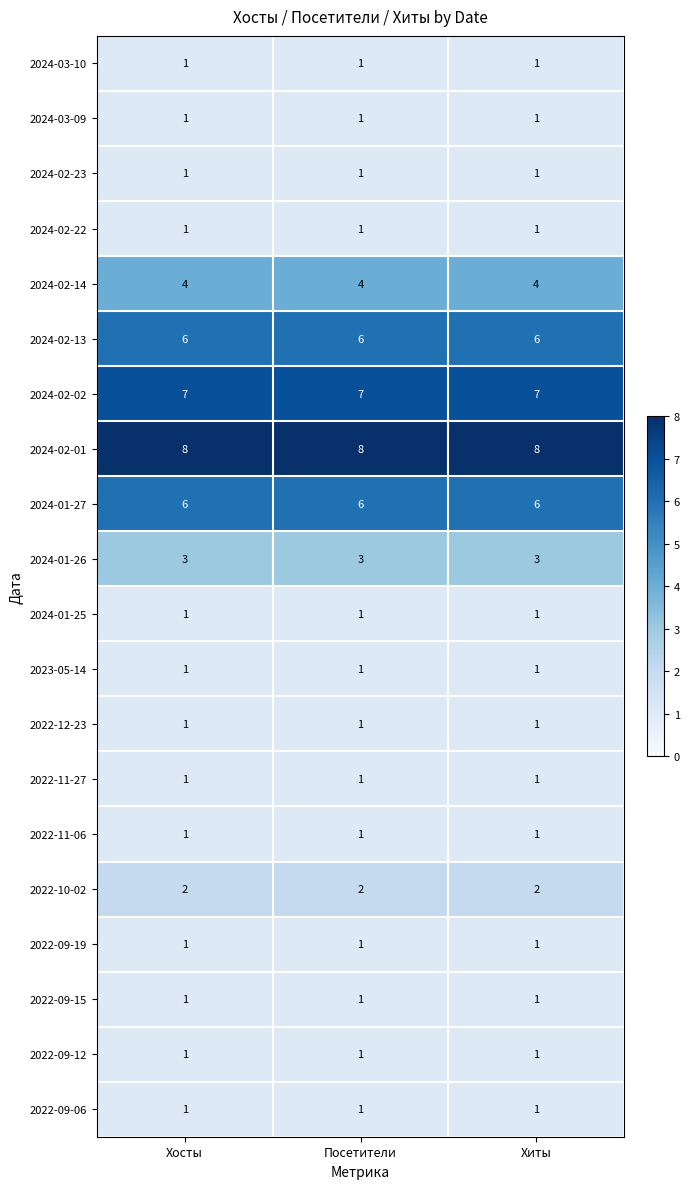

True or false: 2023-05-14 has a value of 0 at Хосты.

False